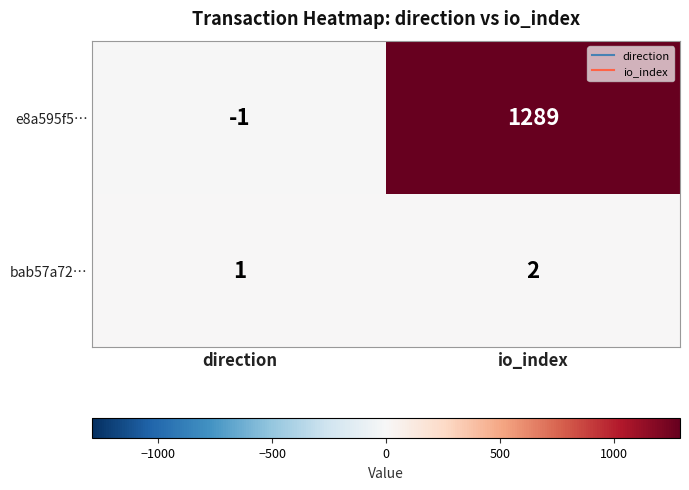

Where is e8a595f5… nearest to the value 644?

direction